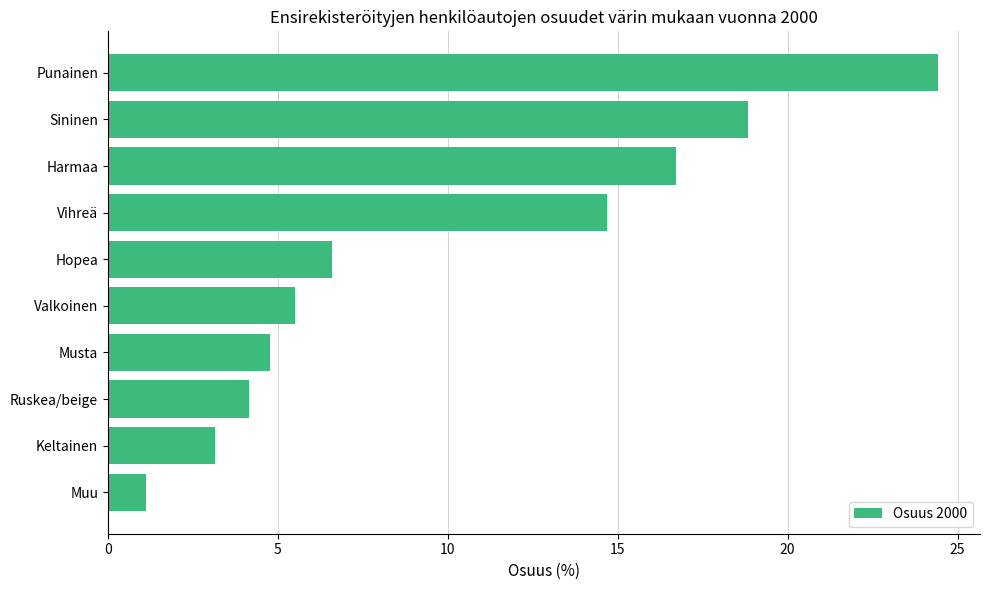

How many series are shown in this chart?

1